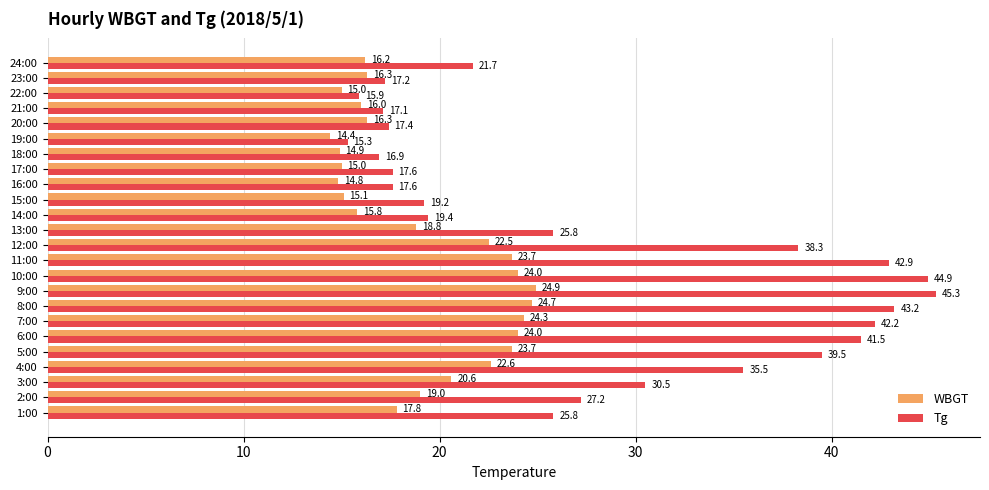

What is the sum of all WBGT values?

460.4